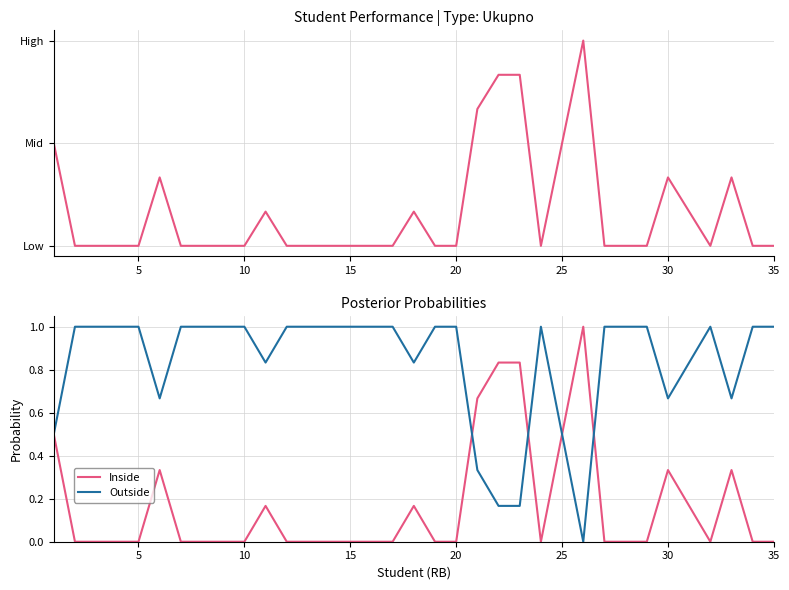

Which category has the highest value in the Outside series?

5